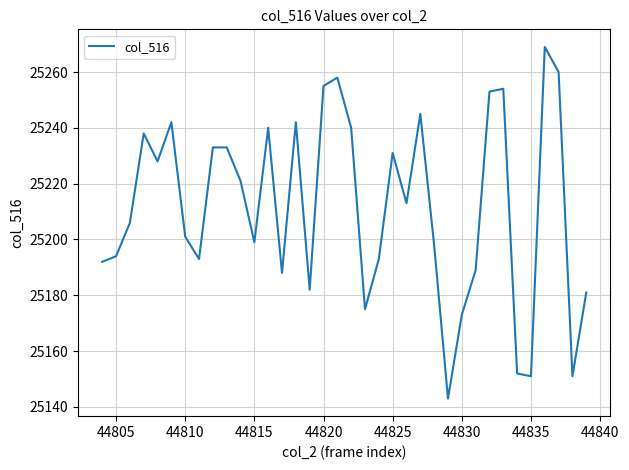

How many series are shown in this chart?

1